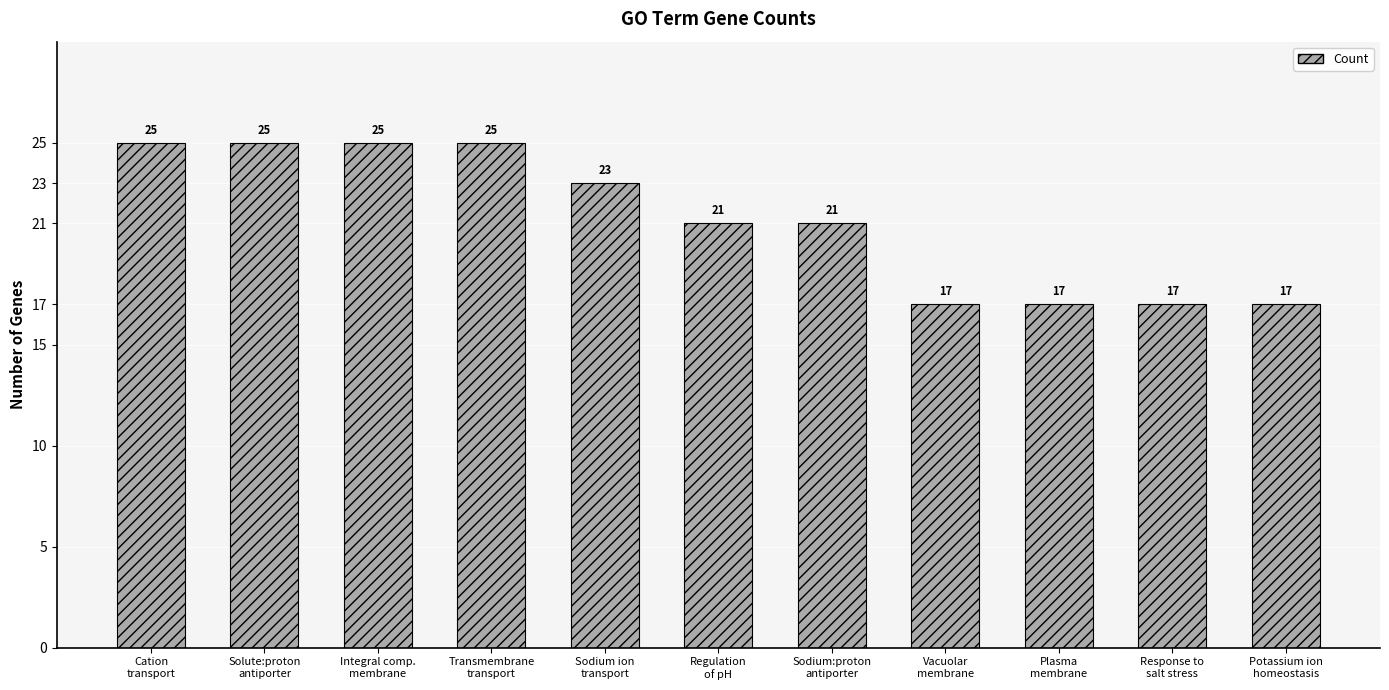

What is the sum of all values?

233